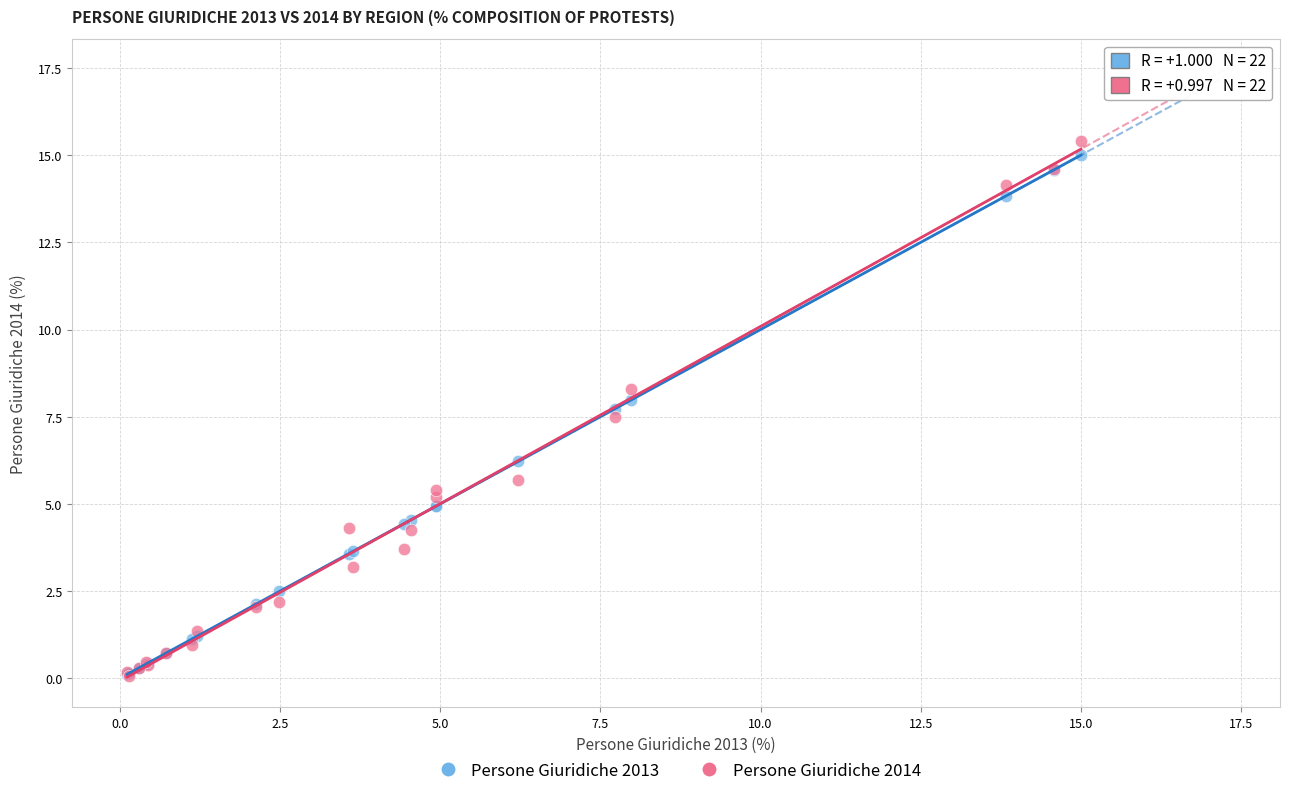

Across all series, what Y value is closest to 7?

7.5